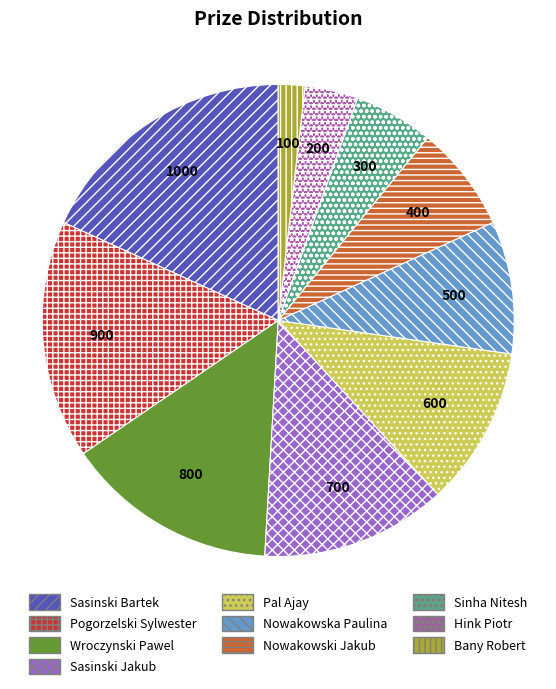

Is the sum of Sinha Nitesh and Sasinski Bartek greater than half?

No